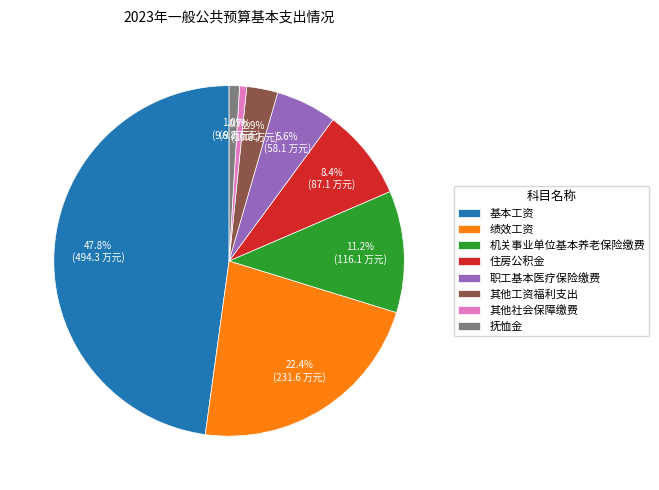

Is it true that 其他工资福利支出 is 3% of the pie?

True